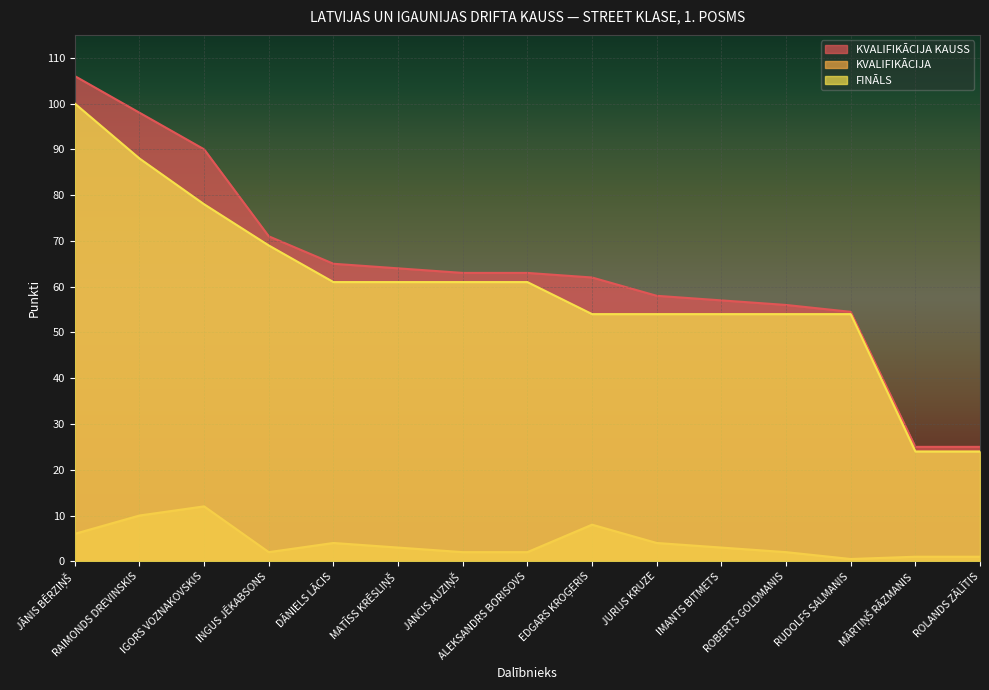

The KVALIFIKĀCIJA series shows 6.0 at JĀNIS BĒRZIŅŠ. True or false?

True